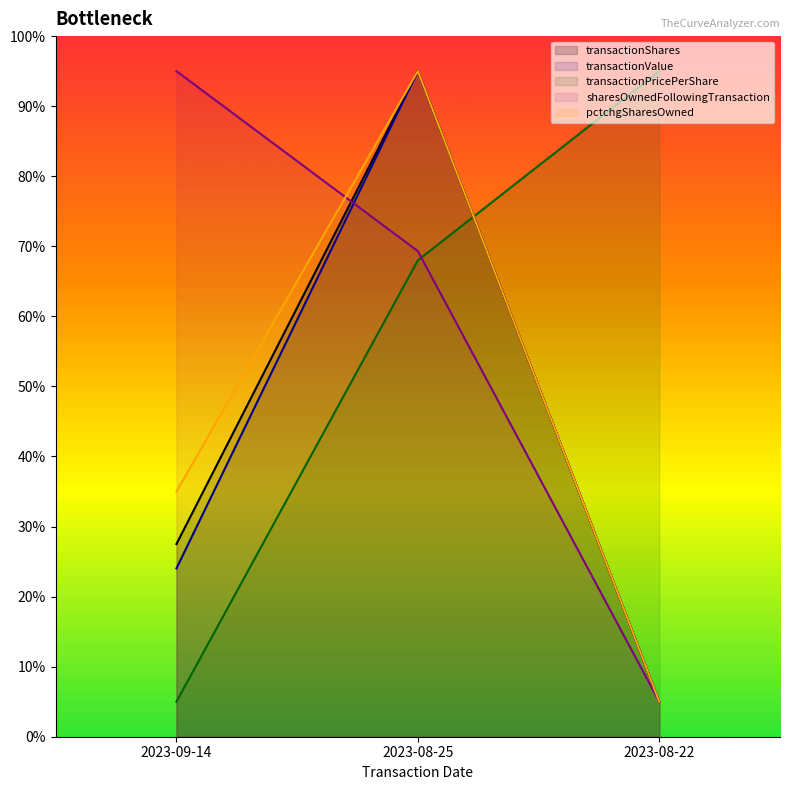

What is the minimum value for transactionShares?

5.0